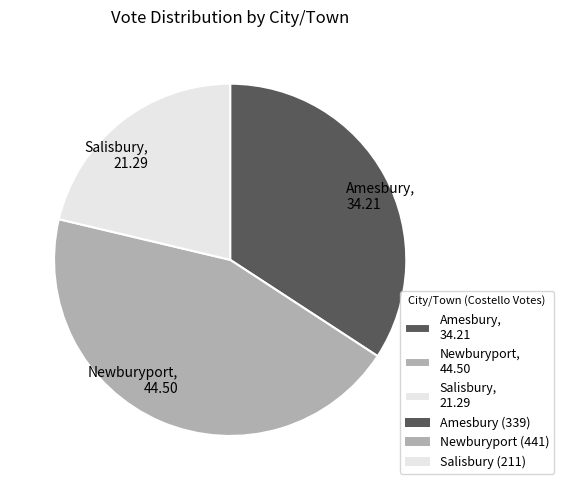

How many slices are in this pie chart?

3